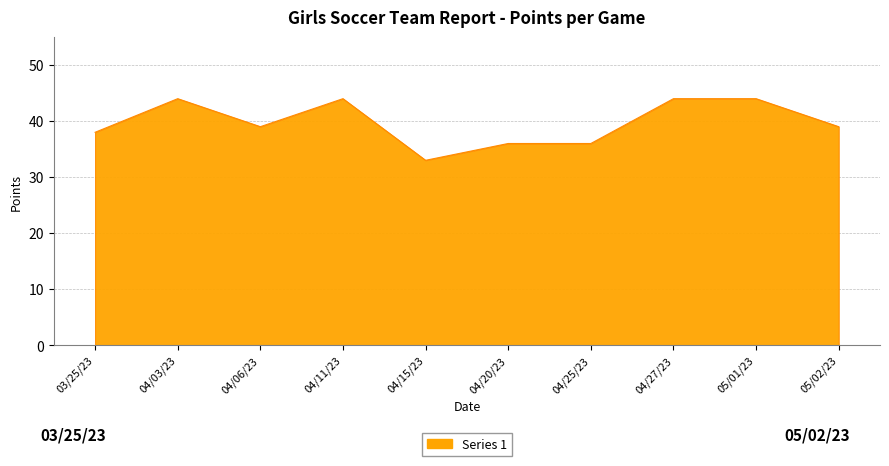

How many lines are shown in the chart?

1